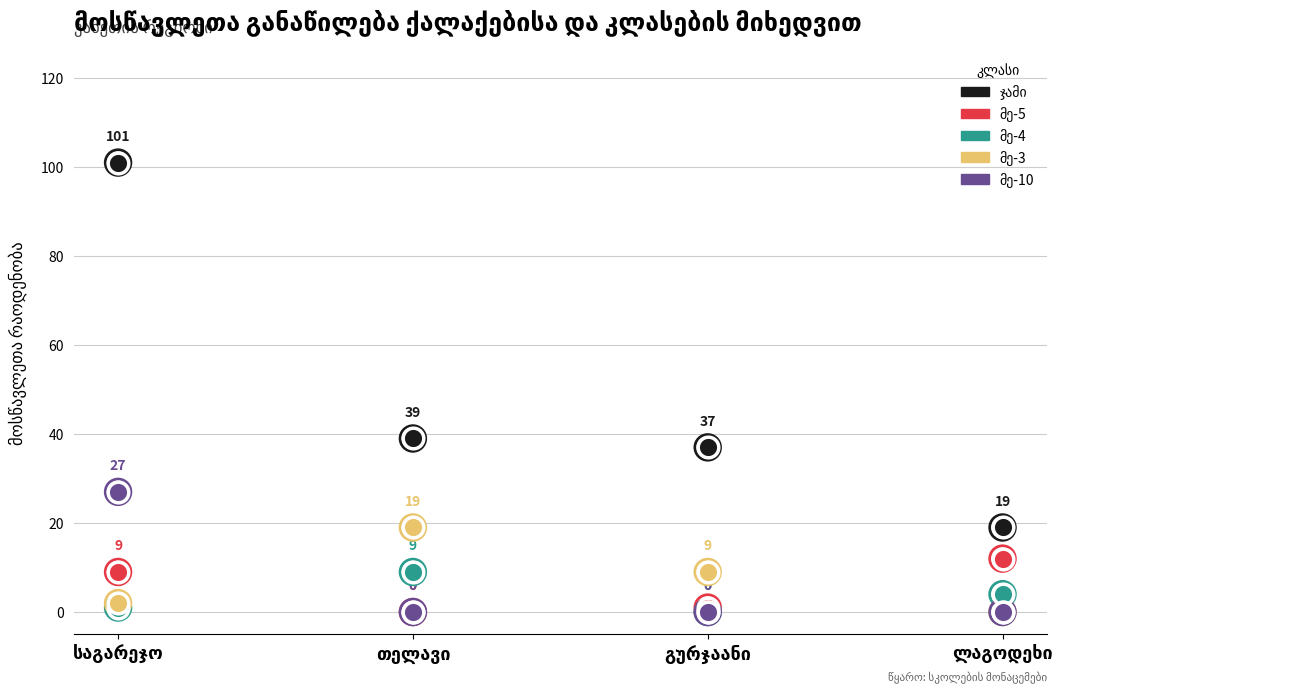

Which series has the largest total across all categories?

ჯამი